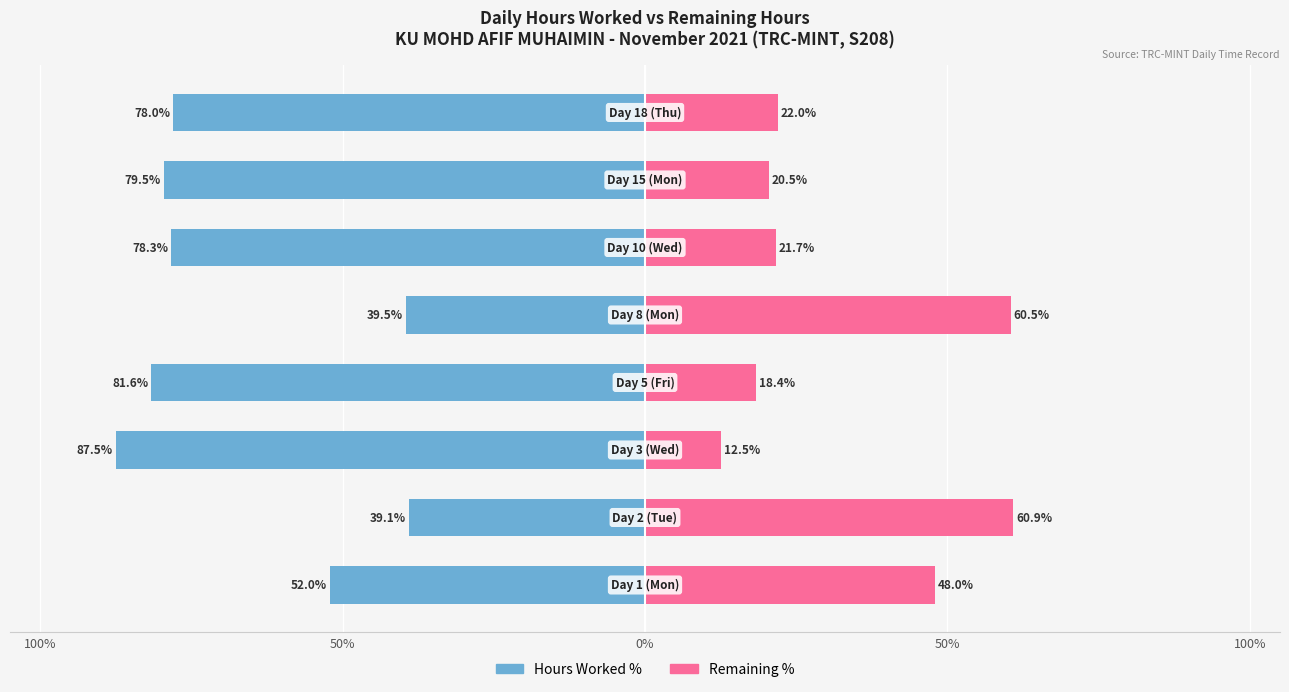

What is the greatest value displayed?

87.5